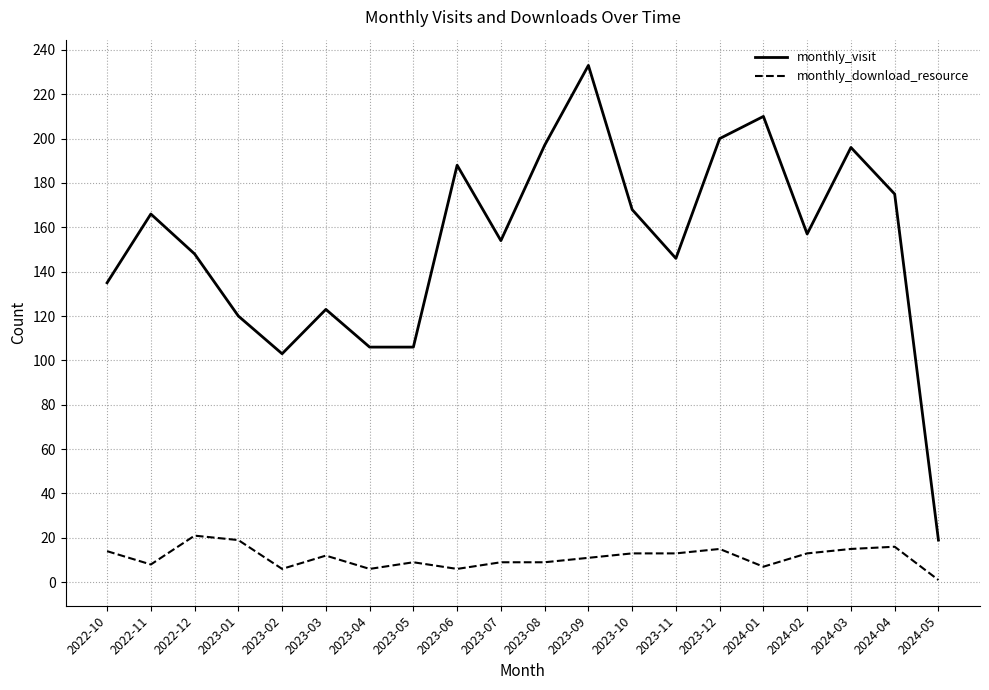

True or false: monthly_download_resource and monthly_visit cross at least once.

False